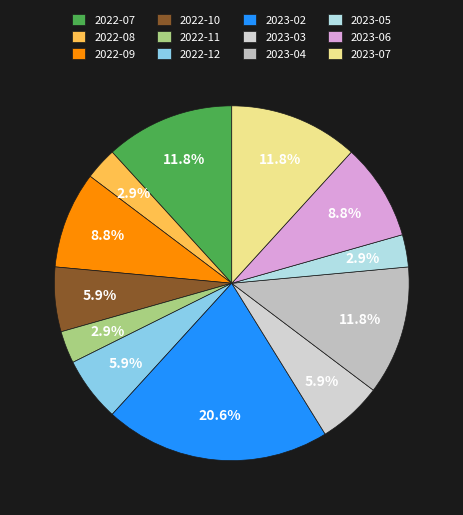

Is there a majority slice in this chart?

No